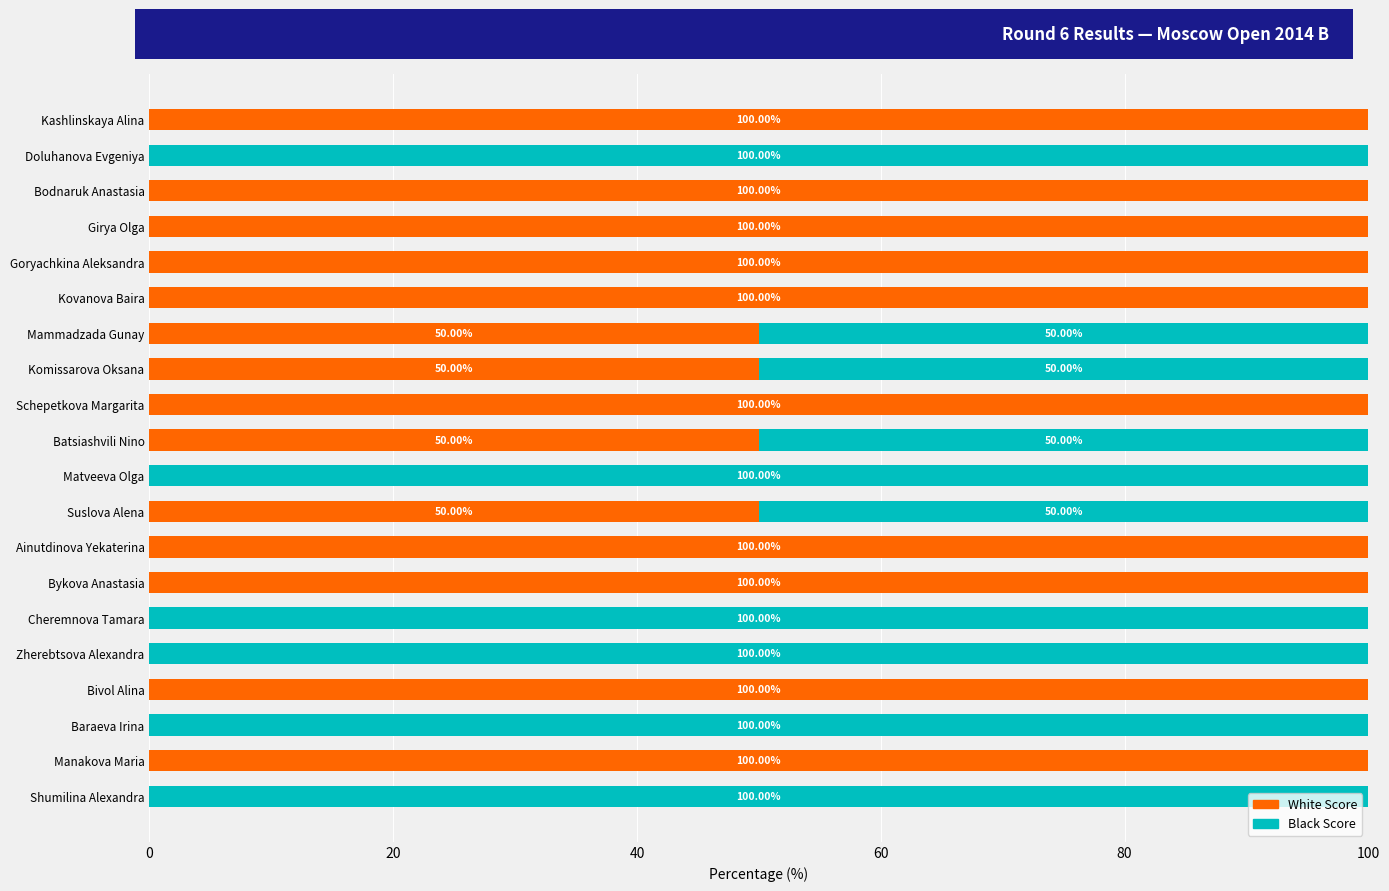

What is the sum of all White Score values?

1200